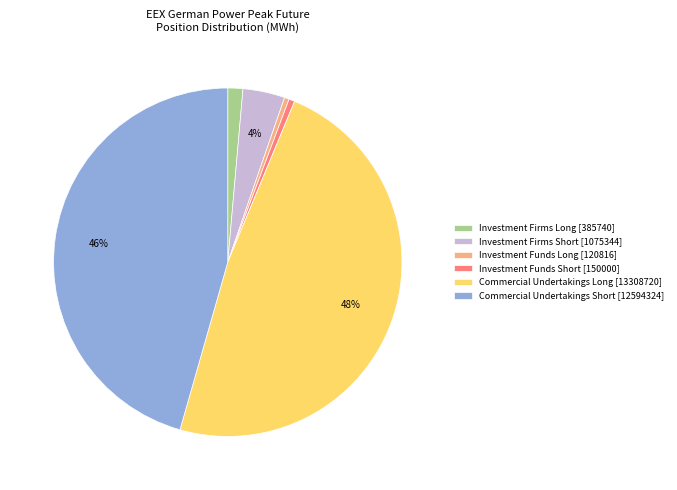

Which has a higher value, Commercial Undertakings Short [12594324] or Commercial Undertakings Long [13308720]?

Commercial Undertakings Long [13308720]